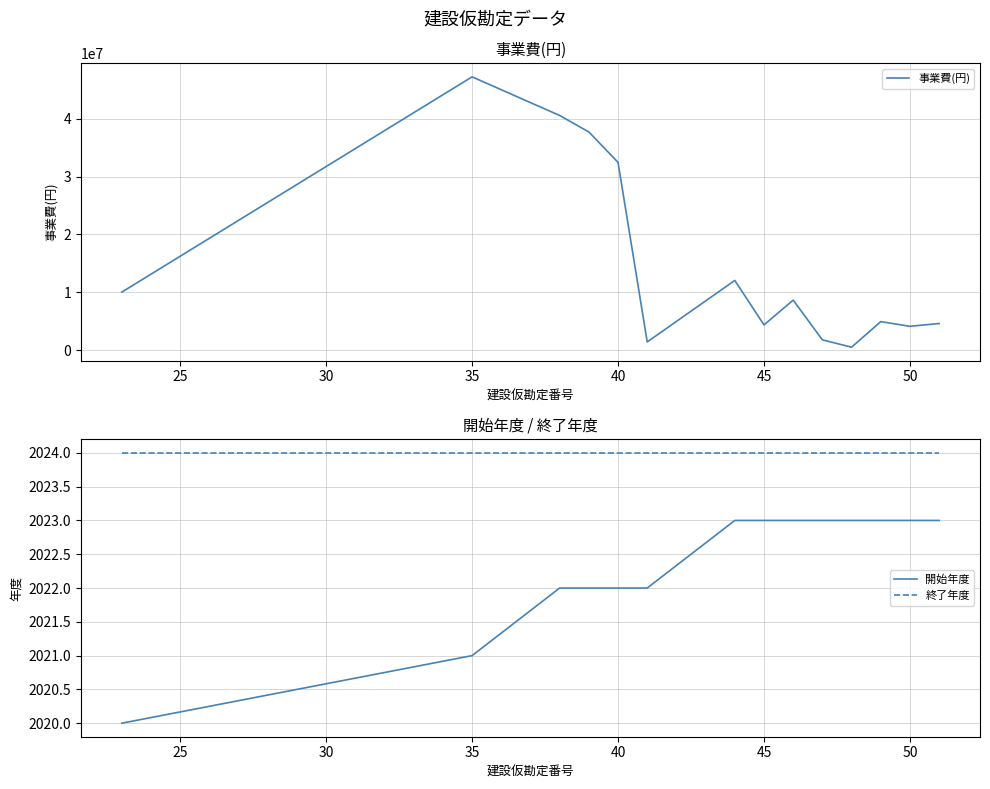

True or false: 事業費(円) and 終了年度 cross at least once.

False